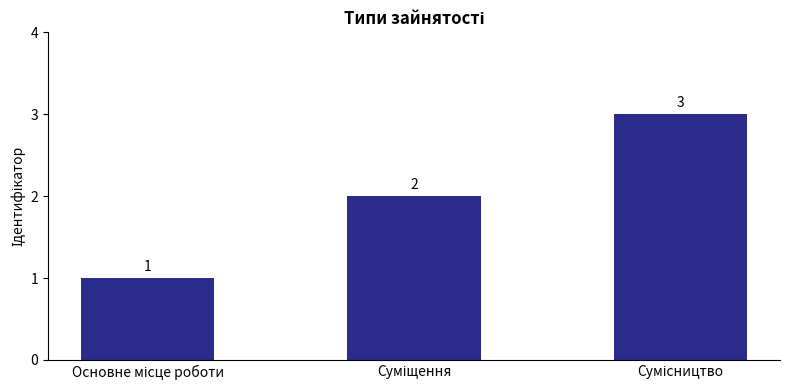

What is the sum of all values?

6